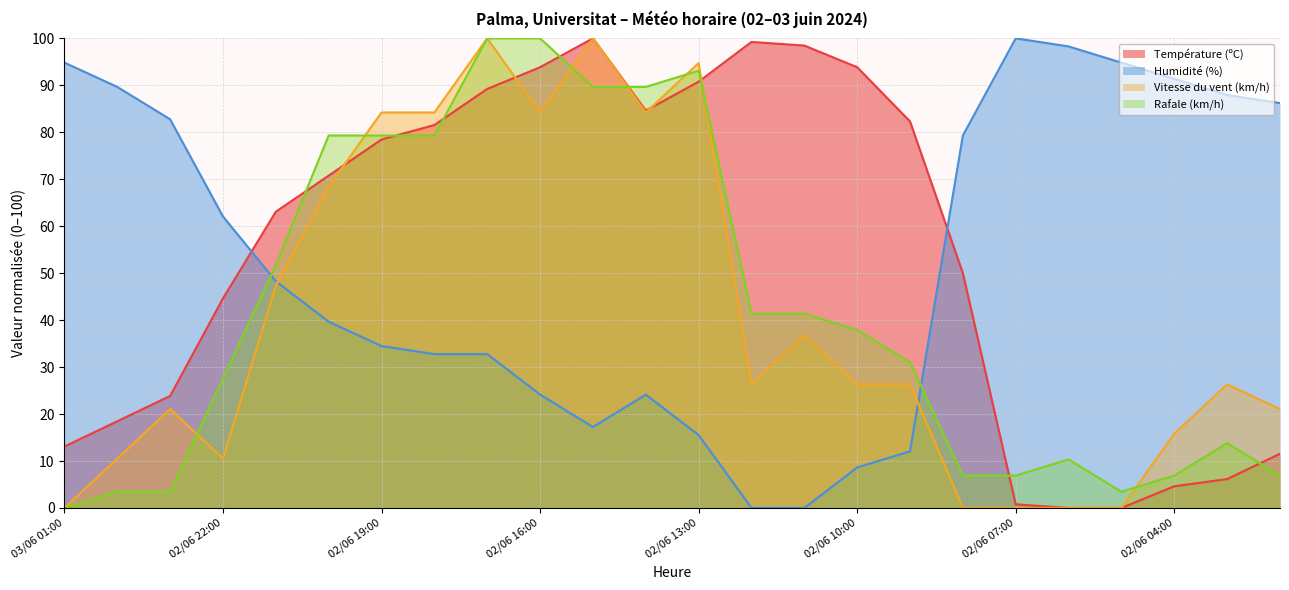

How many interior local peaks does the Température (ºC) series have?

2